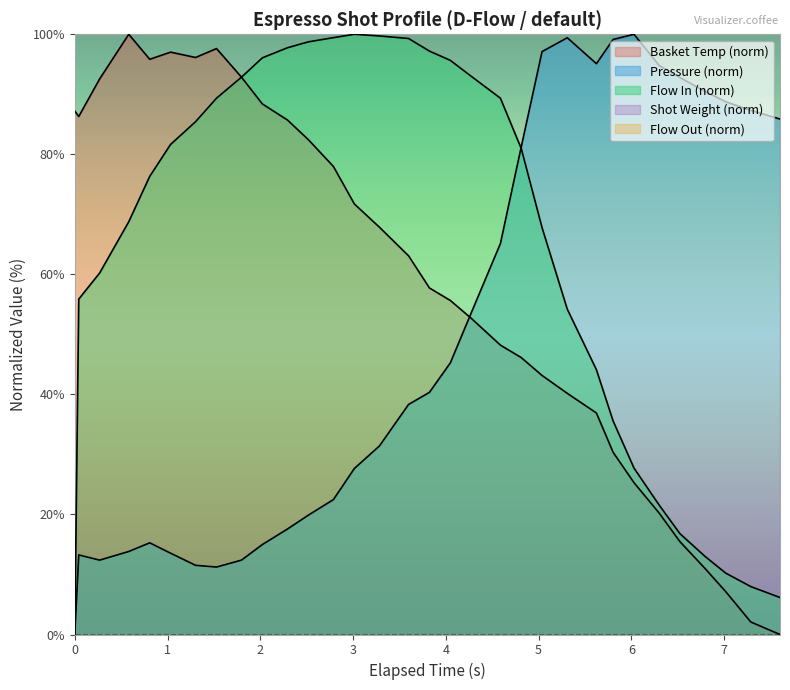

Does the chart display data point markers on the line(s)?

No